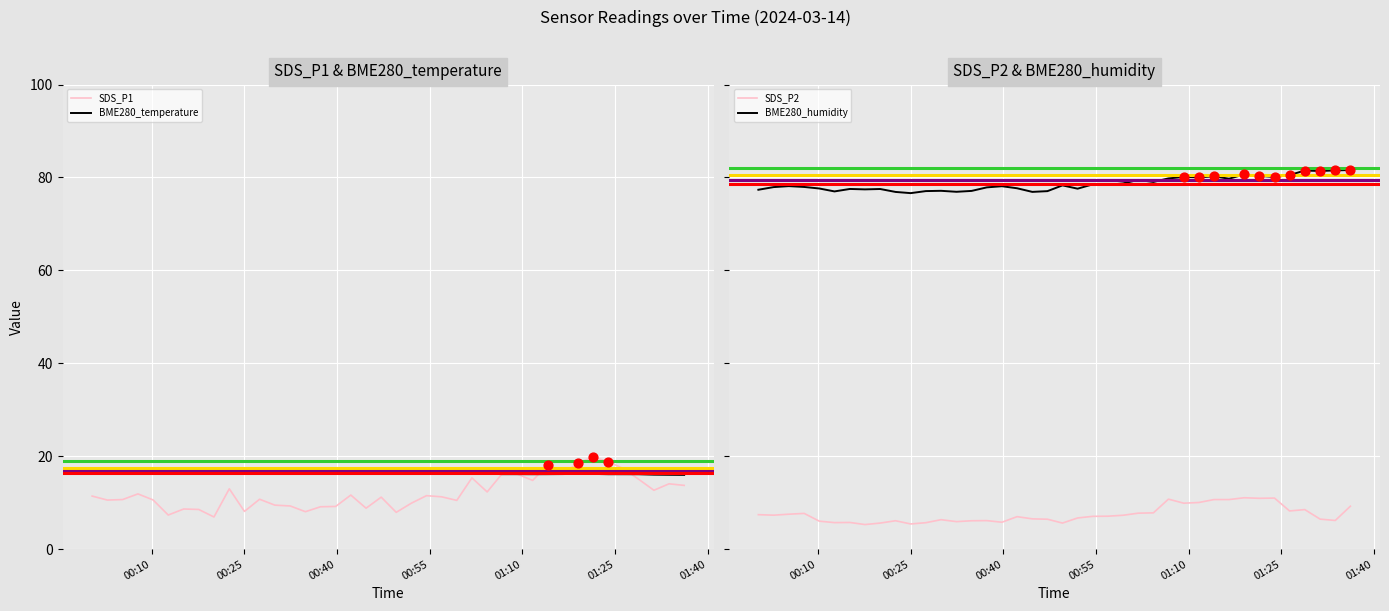

At which category is the sum across all series the highest?

2024/03/14 01:21:26